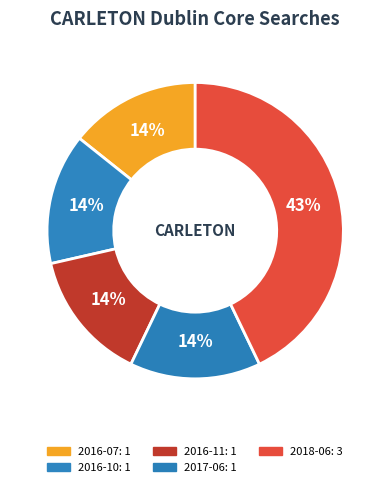

How many slices are in this pie chart?

5